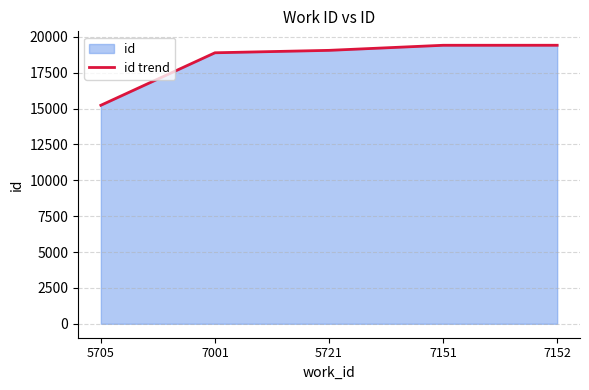

What is the ratio of the value at 5721 to the value at 7151?

1.0